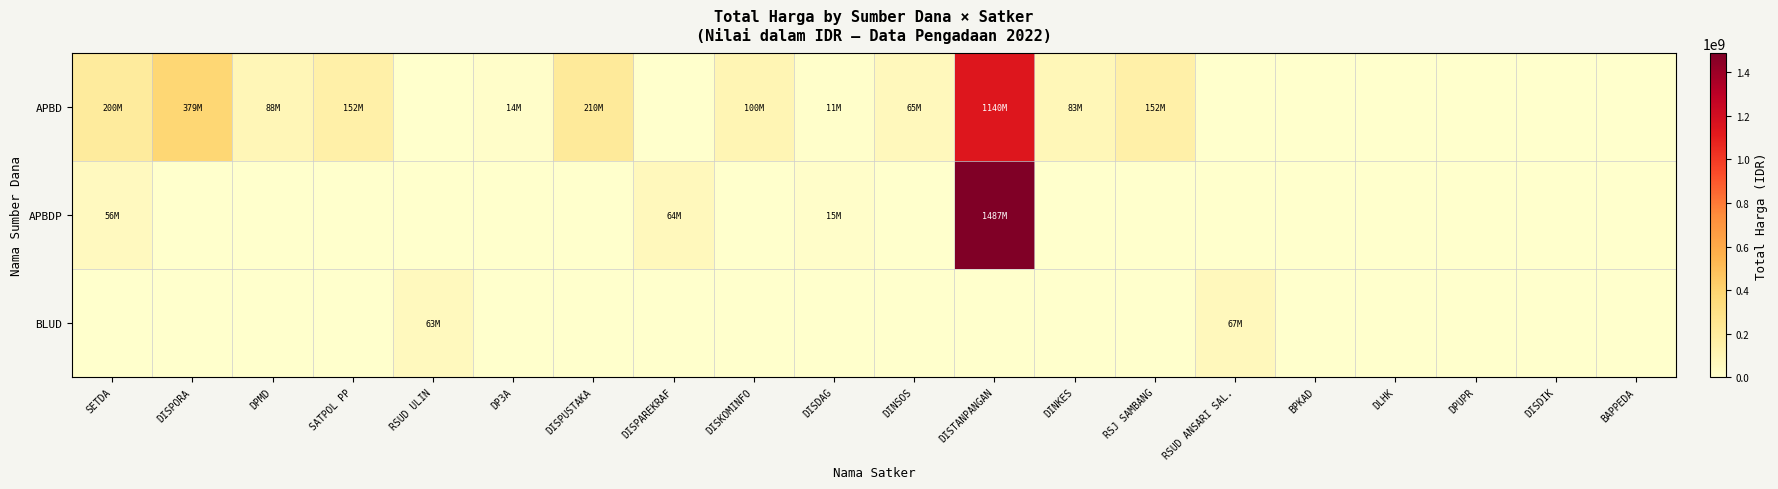

Which series changed the most between SATPOL PP and BAPPEDA?

APBD